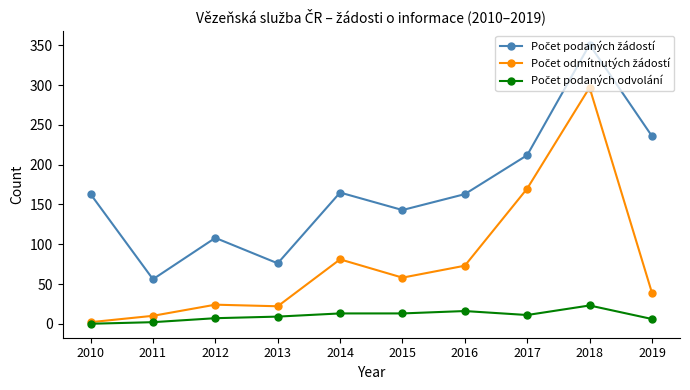

What is the total value across all series at 2013?

107